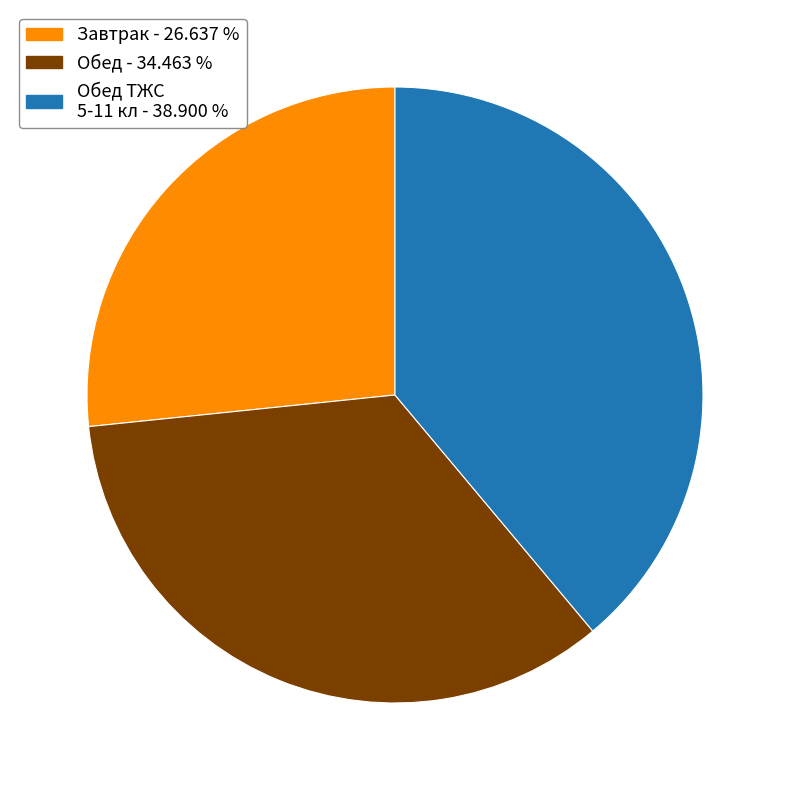

Count the number of slices in the pie.

3